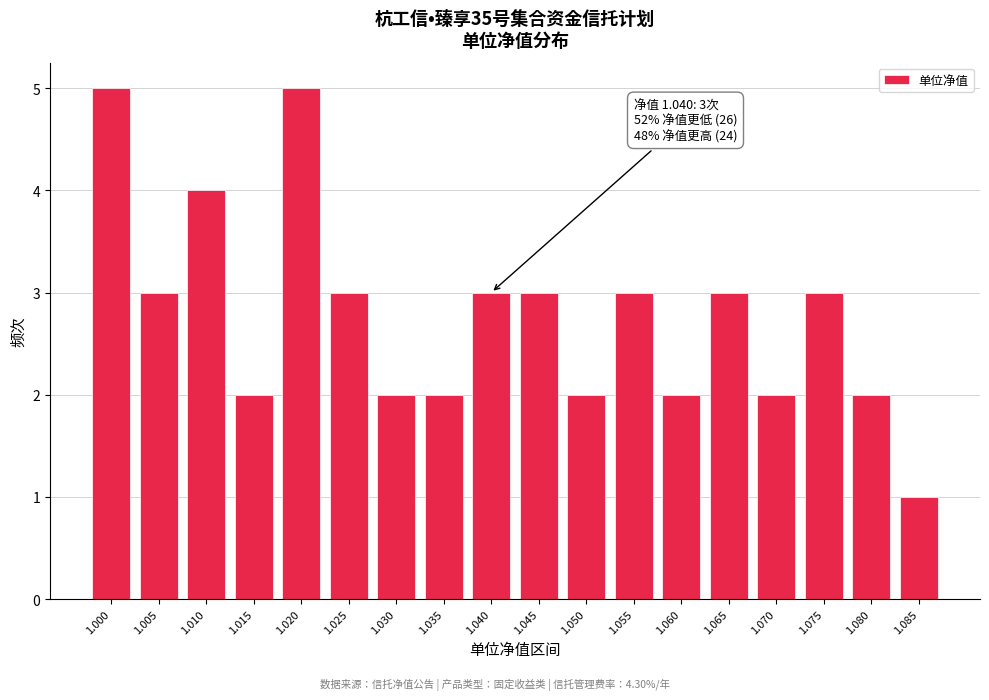

Reading right to left, transcribe all the data shown in this chart.

1.085=1	1.080=2	1.075=3	1.070=2	1.065=3	1.060=2	1.055=3	1.050=2	1.045=3	1.040=3	1.035=2	1.030=2	1.025=3	1.020=5	1.015=2	1.010=4	1.005=3	1.000=5